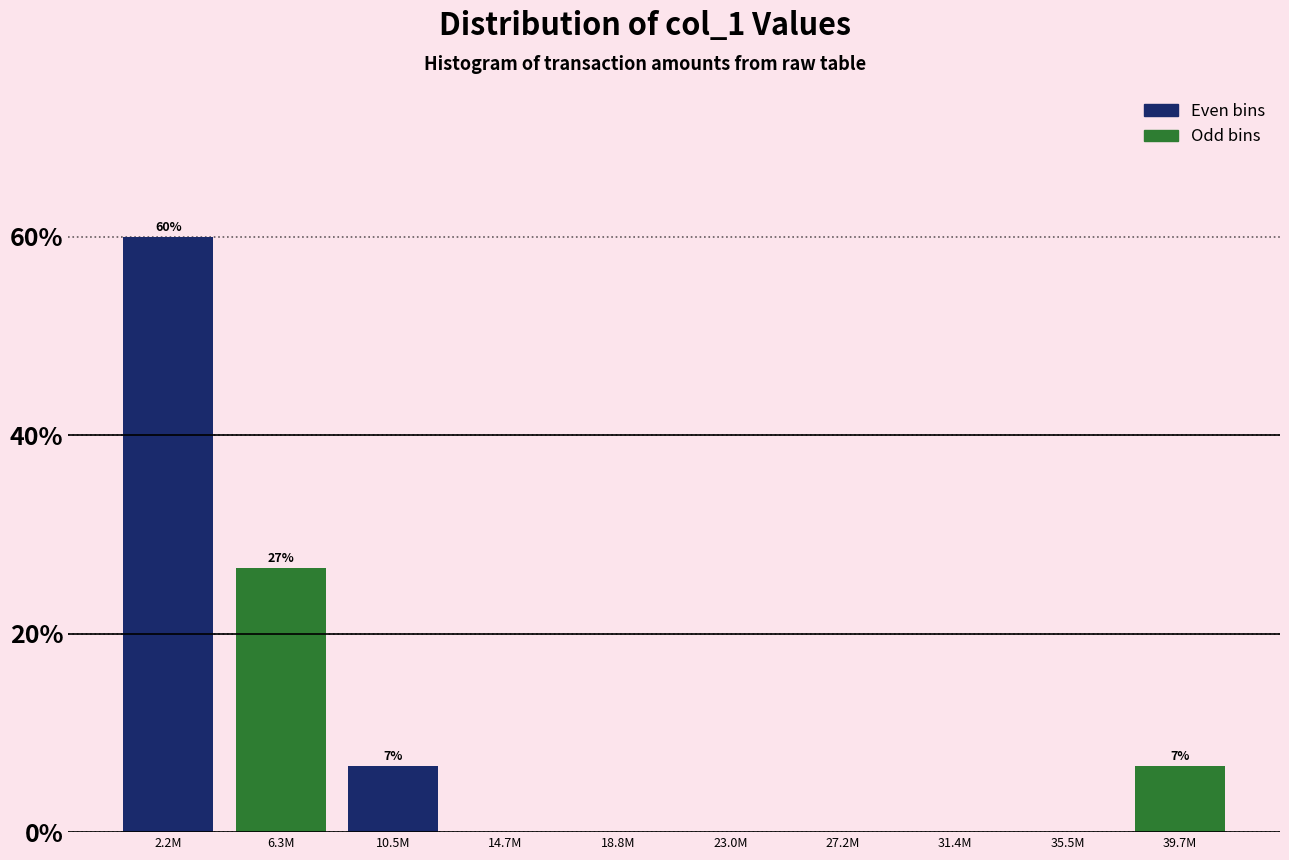

Reading left to right, transcribe all the data shown in this chart.

2.2M=60.0	6.3M=26.7	10.5M=6.7	14.7M=0.0	18.8M=0.0	23.0M=0.0	27.2M=0.0	31.4M=0.0	35.5M=0.0	39.7M=6.7